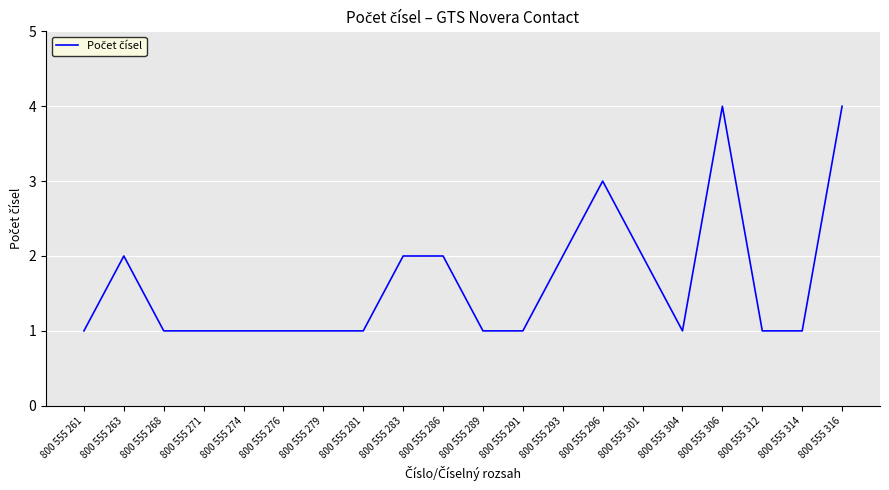

What is the minimum value shown in the chart?

1